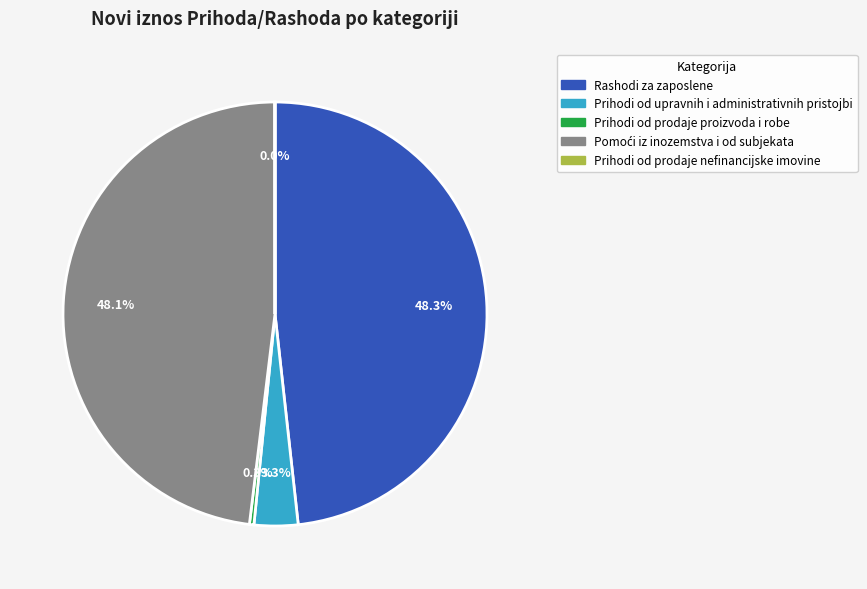

Does any single category account for the majority?

No